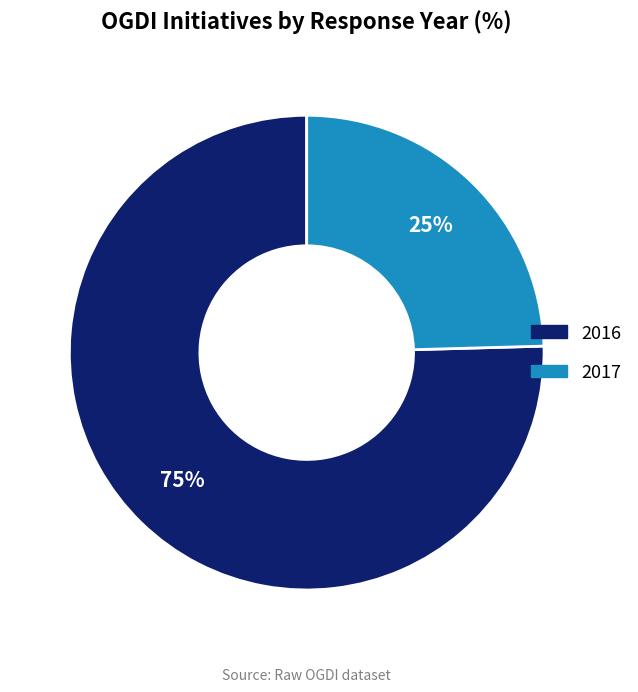

To the nearest percent, what is the average slice percentage?

50%